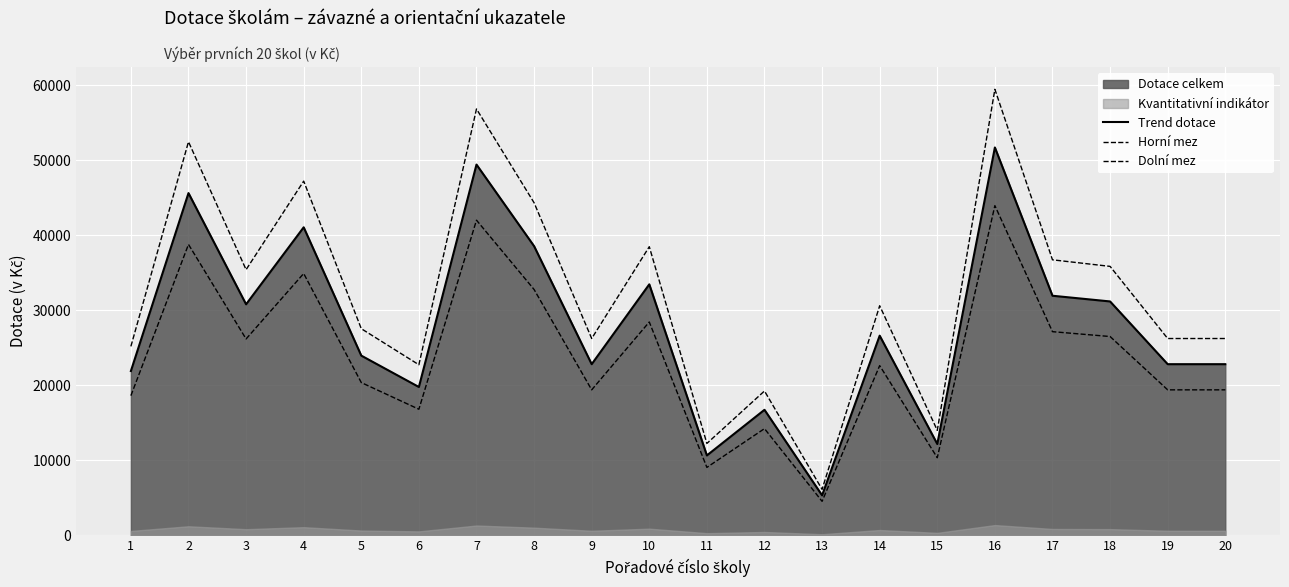

What is the smallest value displayed?

4522.0